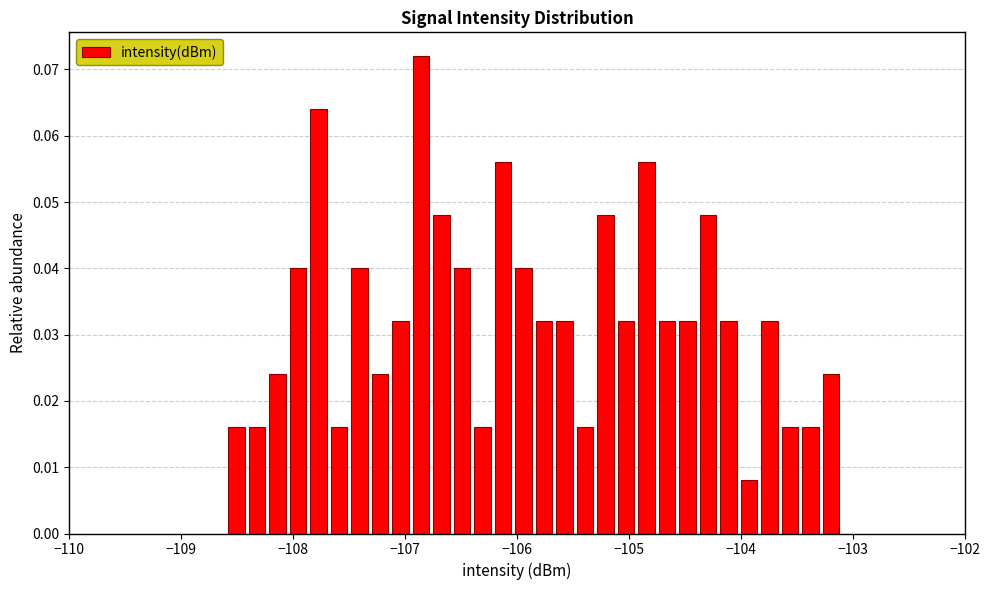

Around what value on the x-axis is the tallest bar? Give the approximate position of its centre, as read against the axis.

-106.9